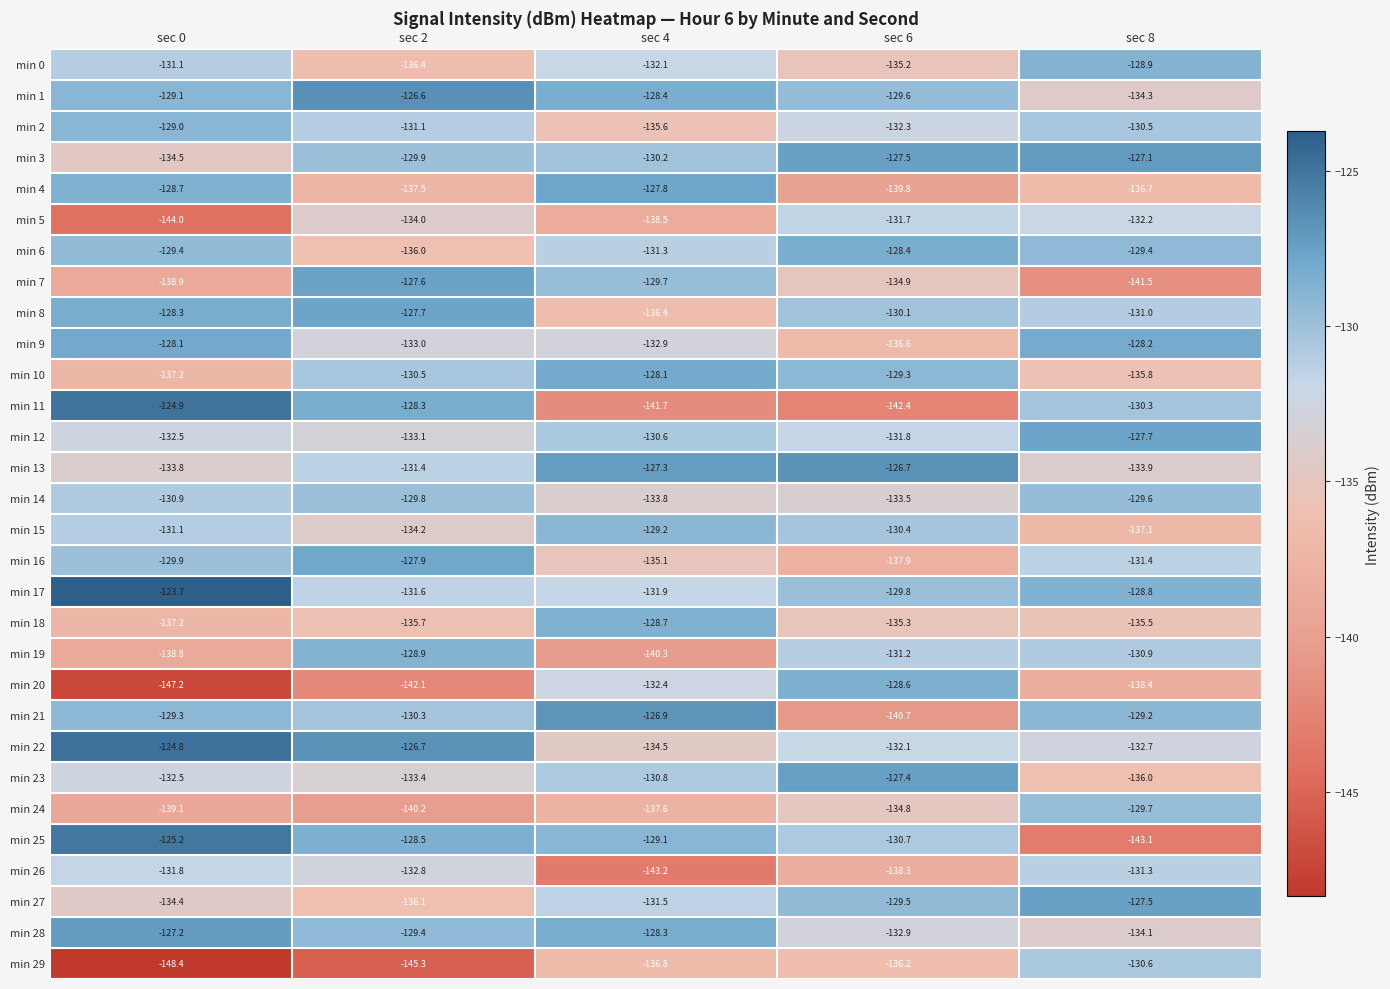

Which series has the largest total across all categories?

min 17